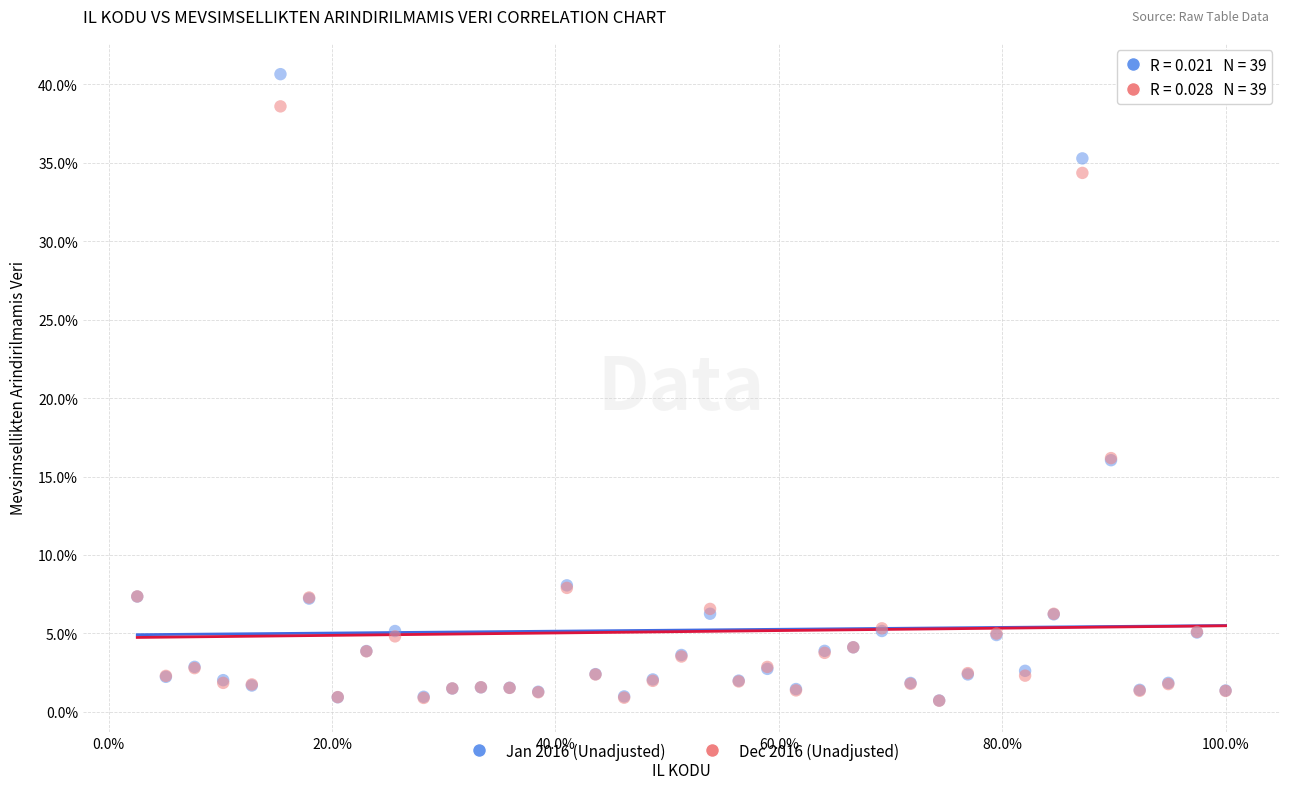

What are all the series names shown in the legend?

Jan 2016 (Unadjusted), Dec 2016 (Unadjusted)